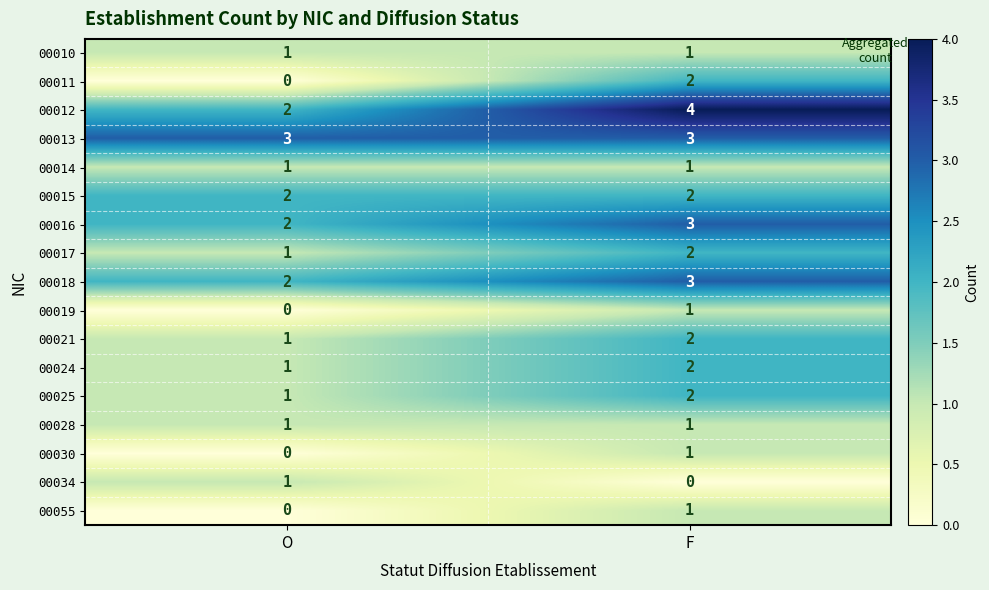

Where is 00018 nearest to the value 2?

O